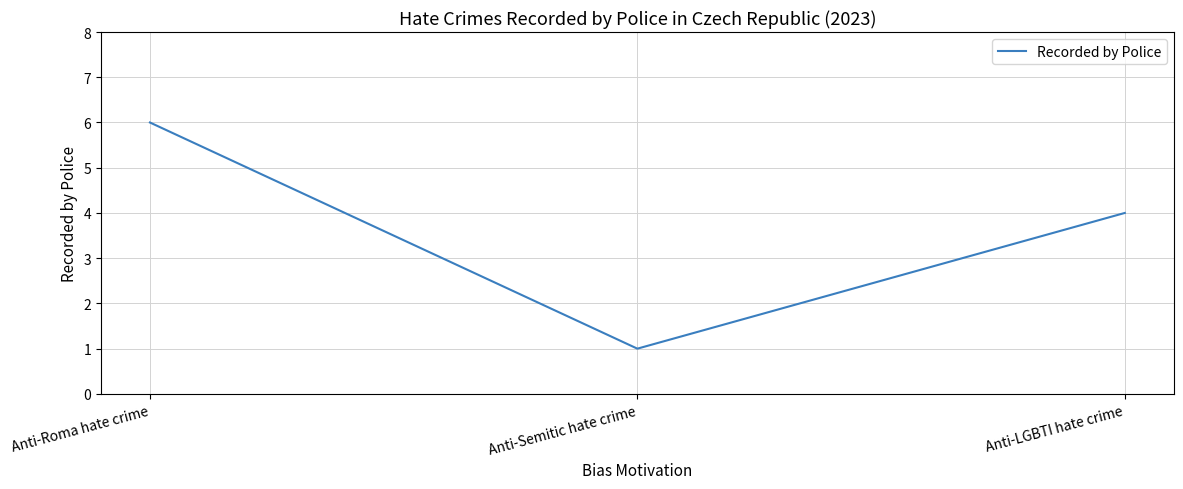

Reading left to right, extract all data points from this chart.

Anti-Roma hate crime=6	Anti-Semitic hate crime=1	Anti-LGBTI hate crime=4